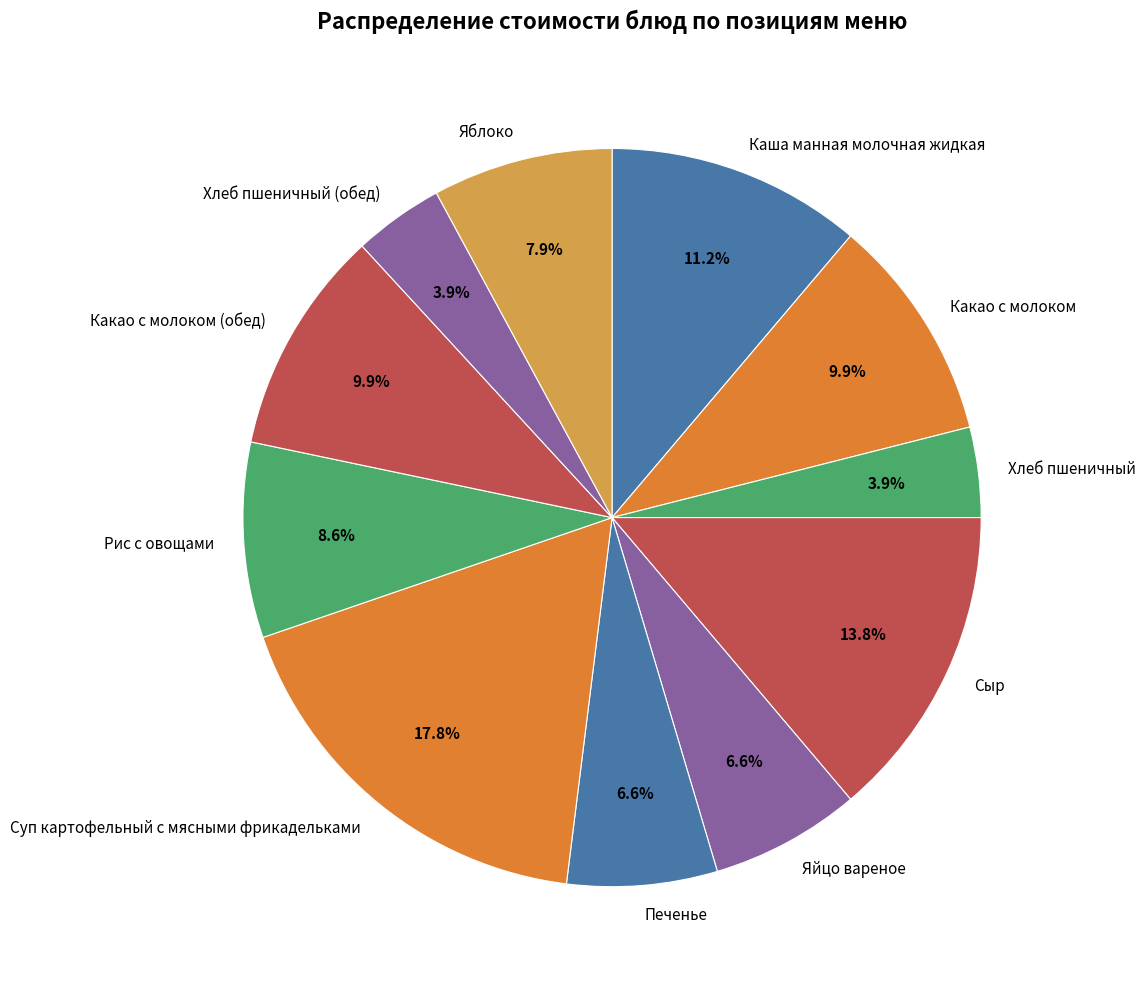

Which category has the biggest portion of the pie?

Суп картофельный с мясными фрикадельками